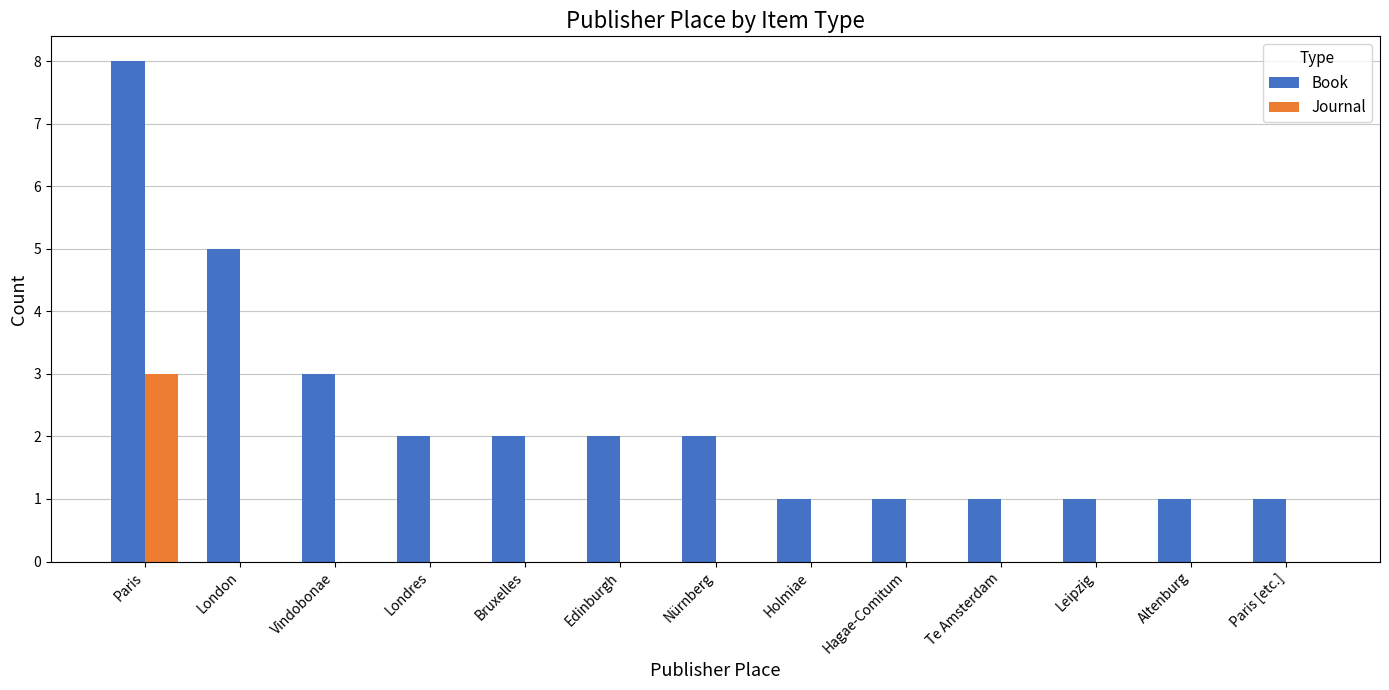

Count the number of categories in the chart.

13